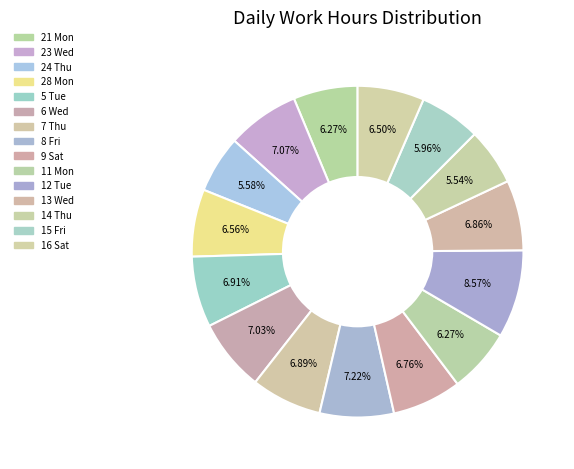

The 13 Wed slice represents 7% of the pie. True or false?

True